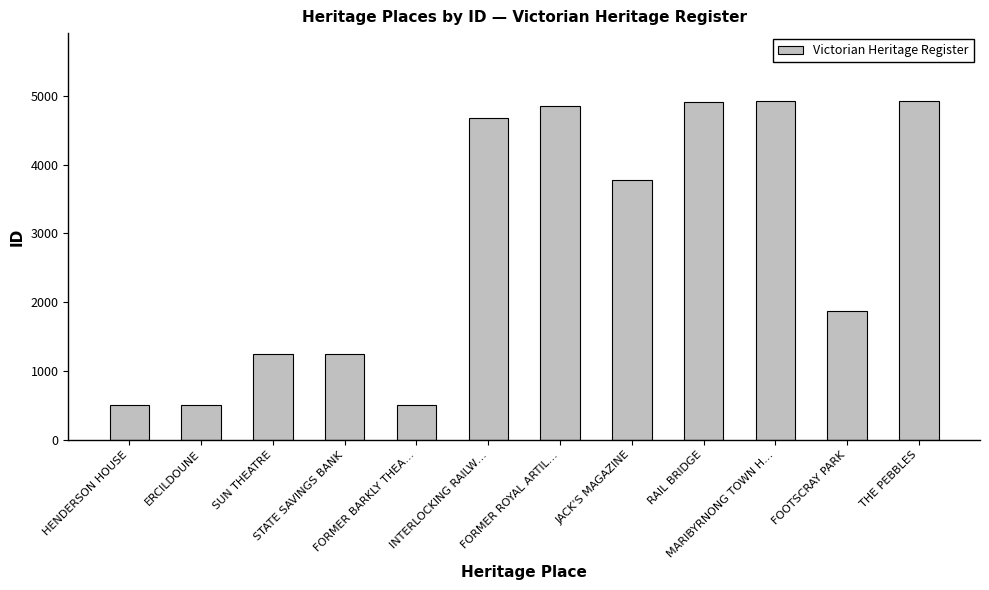

What is the difference between the values at SUN THEATRE and FOOTSCRAY PARK?

613